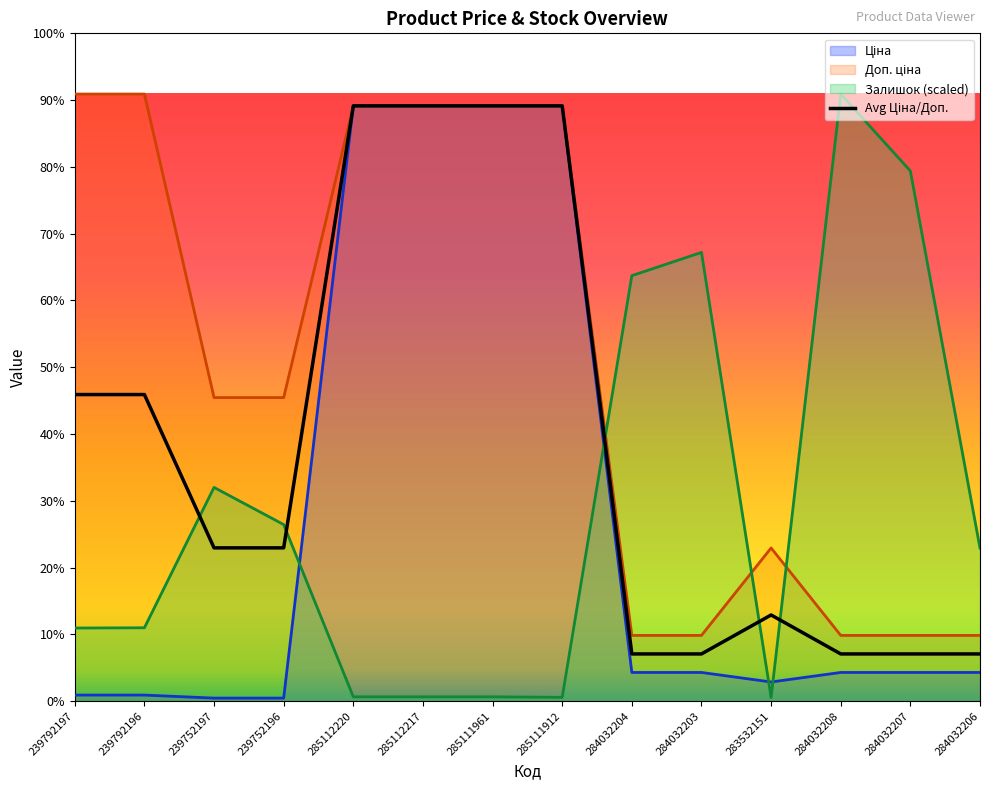

Between which two adjacent categories do Залишок and Доп. ціна first intersect?

285111912 and 284032204